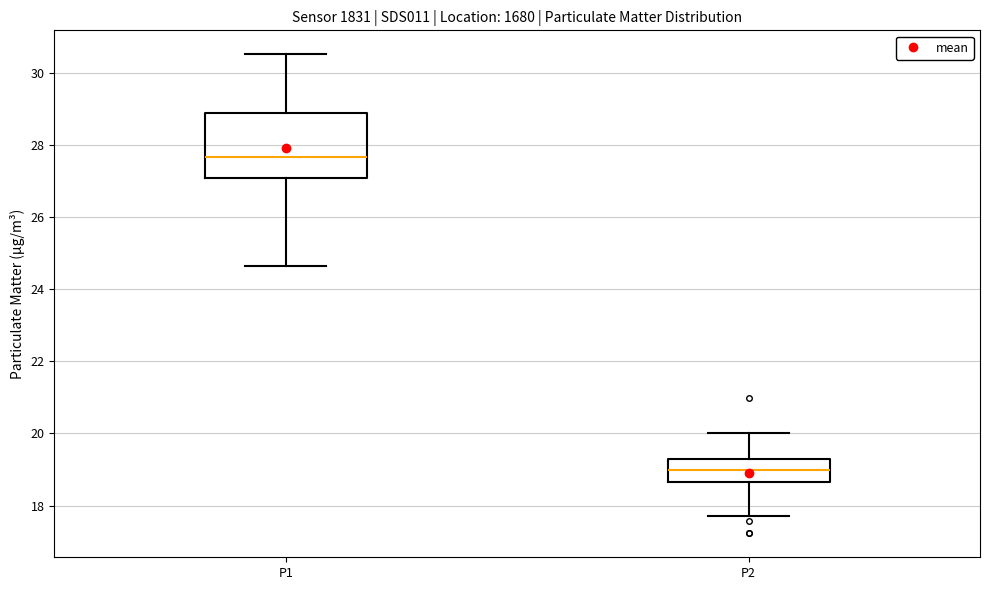

Where does the lower whisker of the box for P2 end on the y-axis? The values are not printed on the chart, so give them approximately, as read against the axis.

17.8